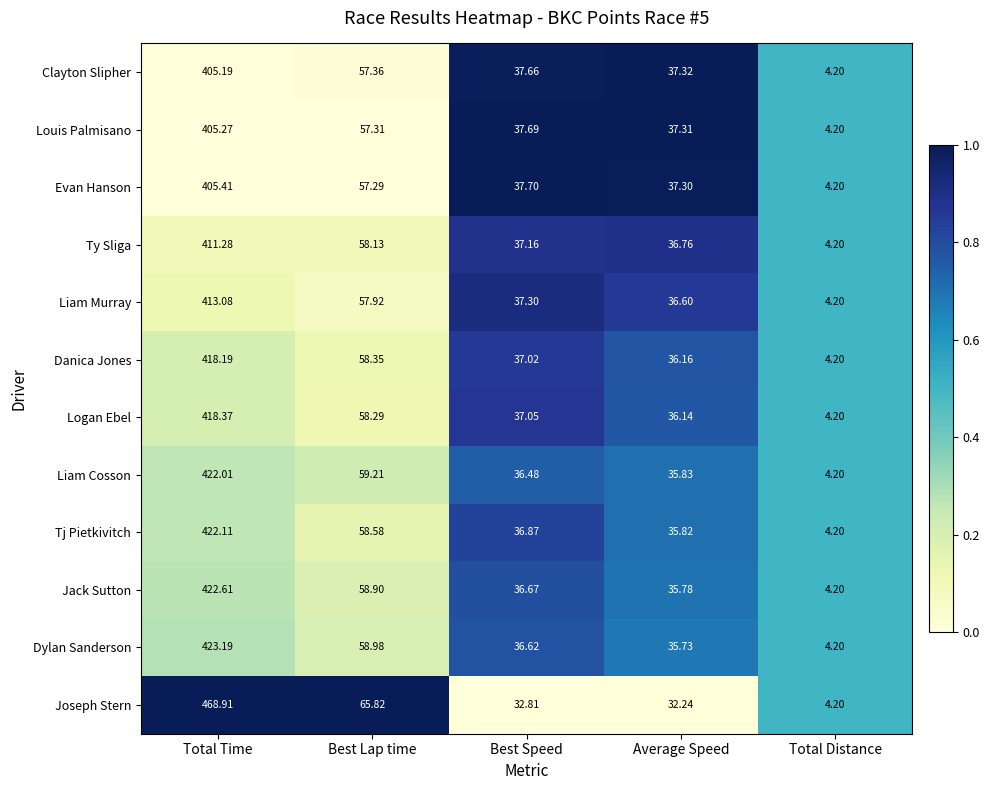

Which series has the largest total across all categories?

Joseph Stern